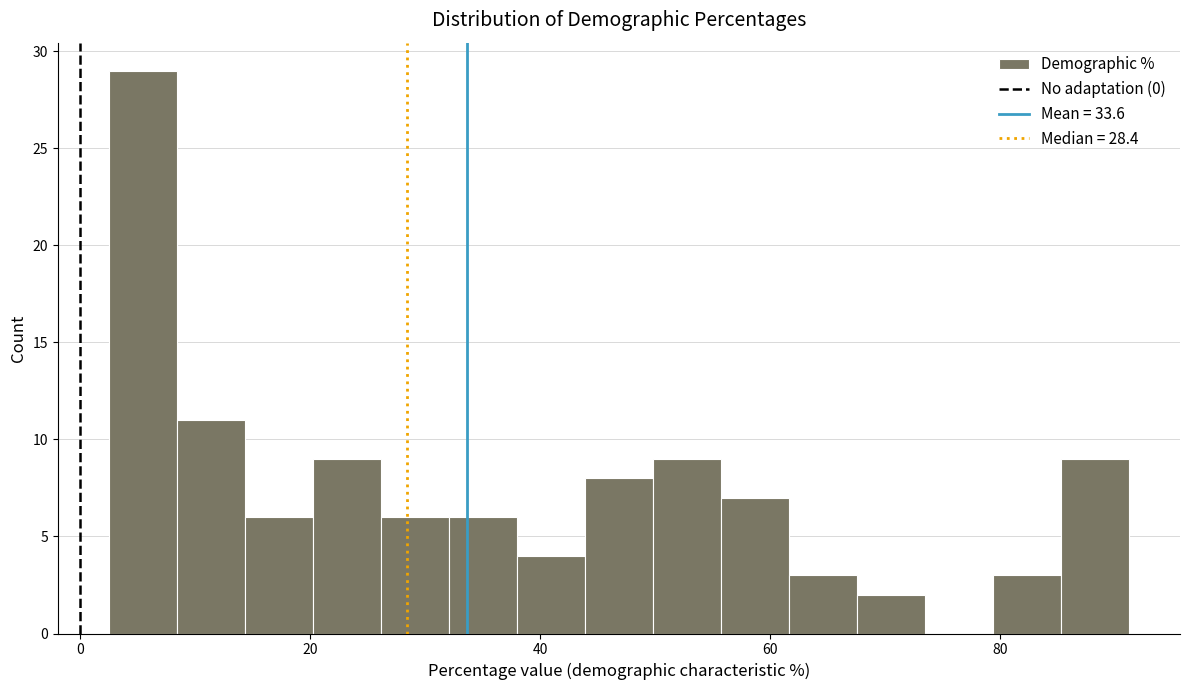

Read against the x-axis, roughly where is the centre of the tallest bar?

6